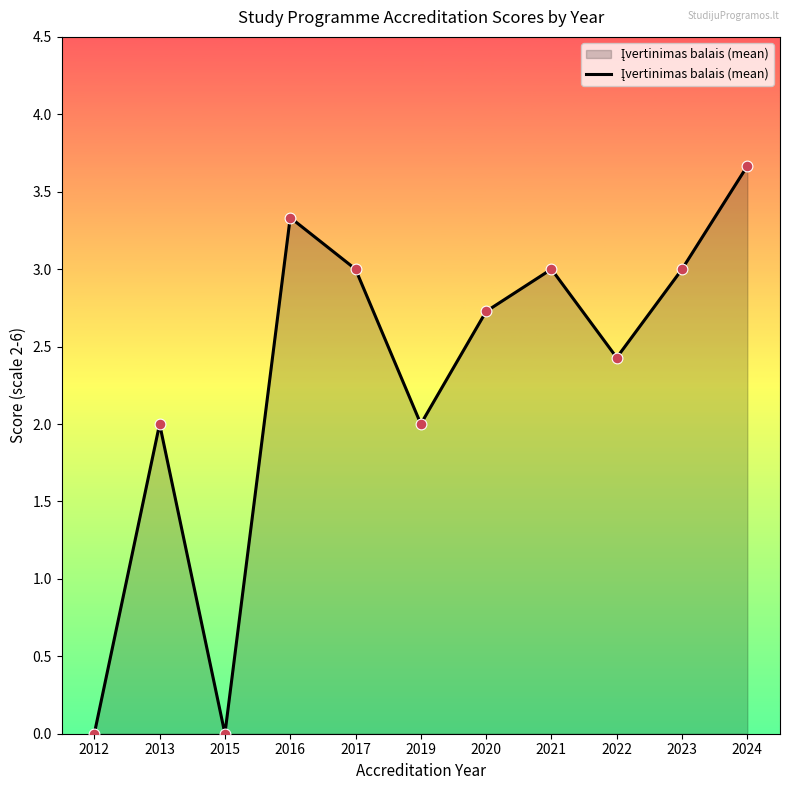

Between 2023 and 2015, which is larger?

2023